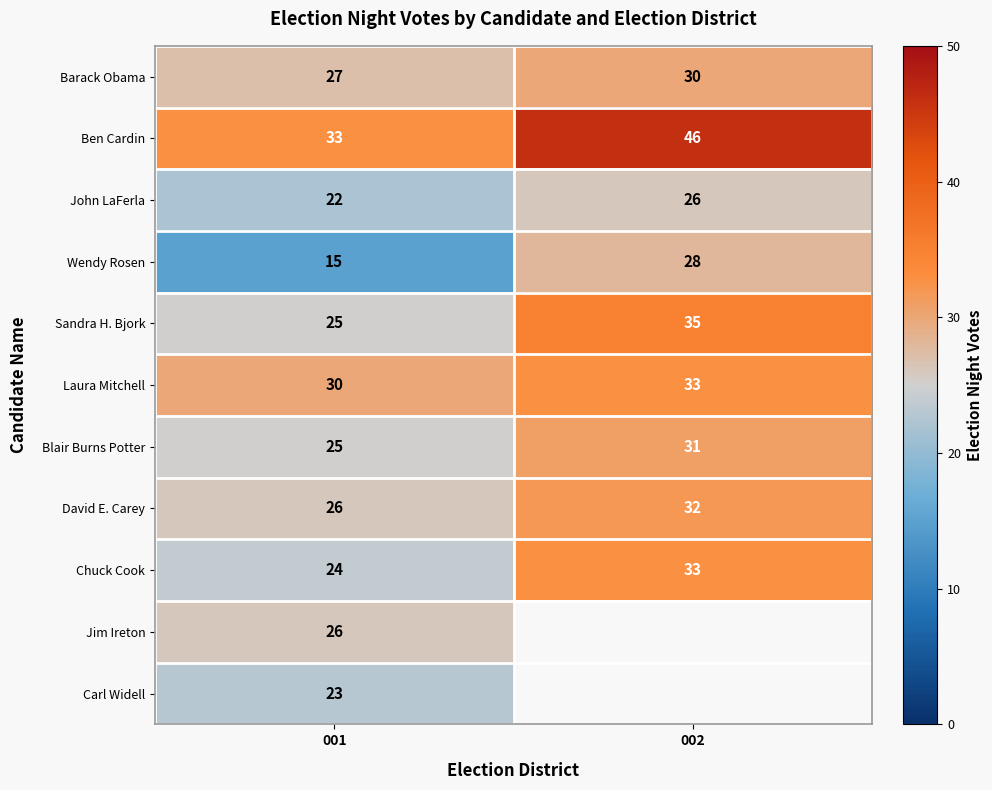

What is the difference between the highest and lowest values at 002?

20.0